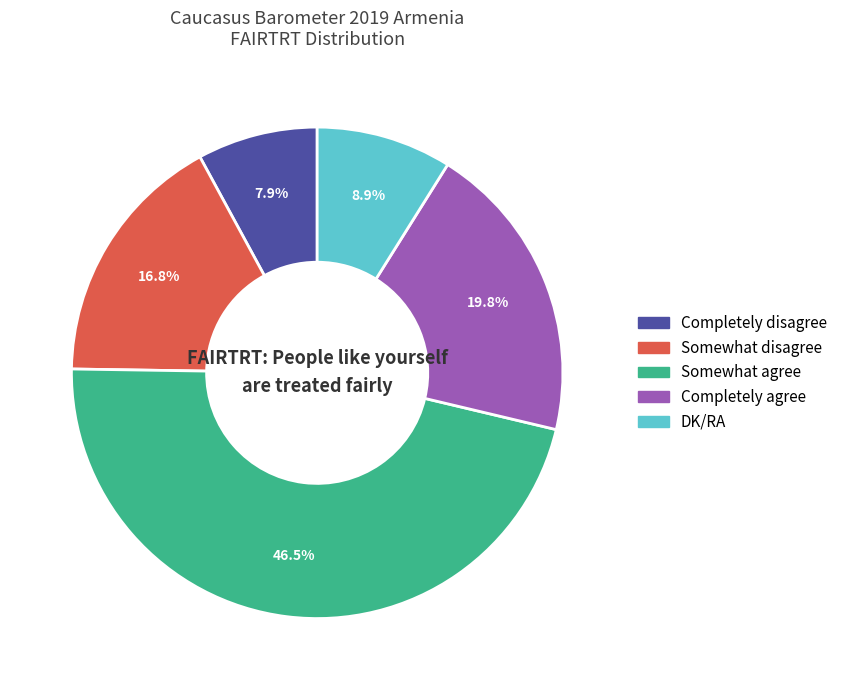

The Completely disagree slice represents 8% of the pie. True or false?

True